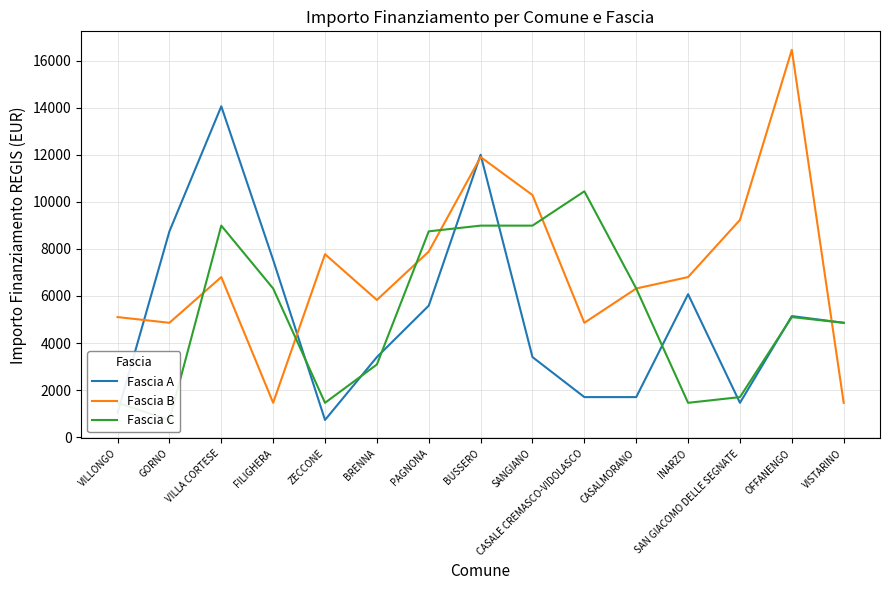

What is the value of the Fascia C point at the 11th from the left?

6318